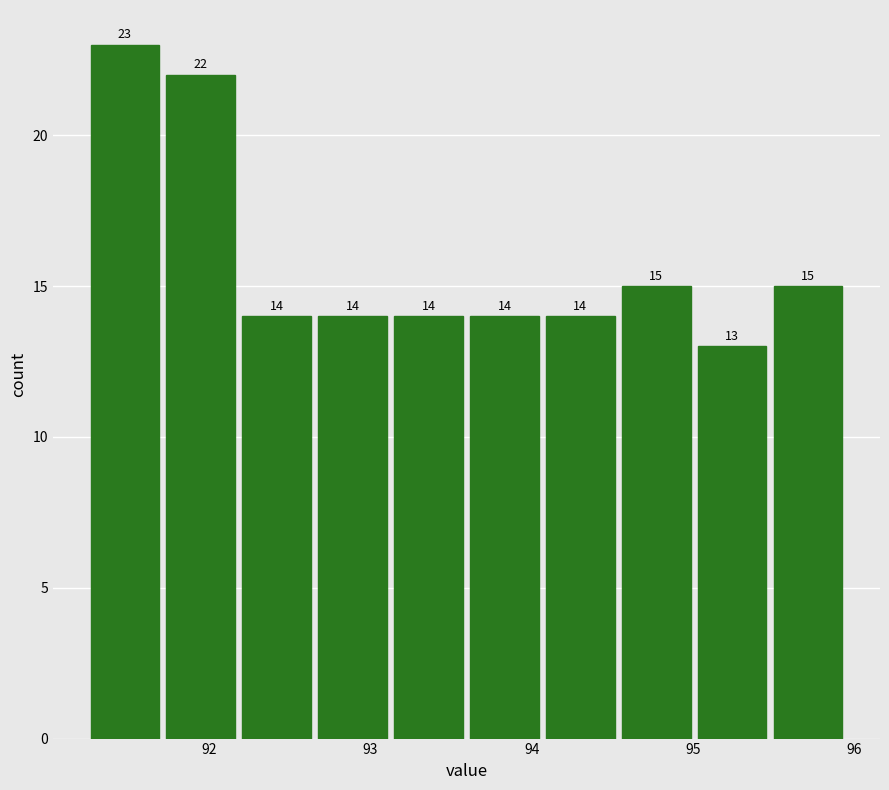

Over which range of the x-axis is the bar tallest?

91.2 to 91.7